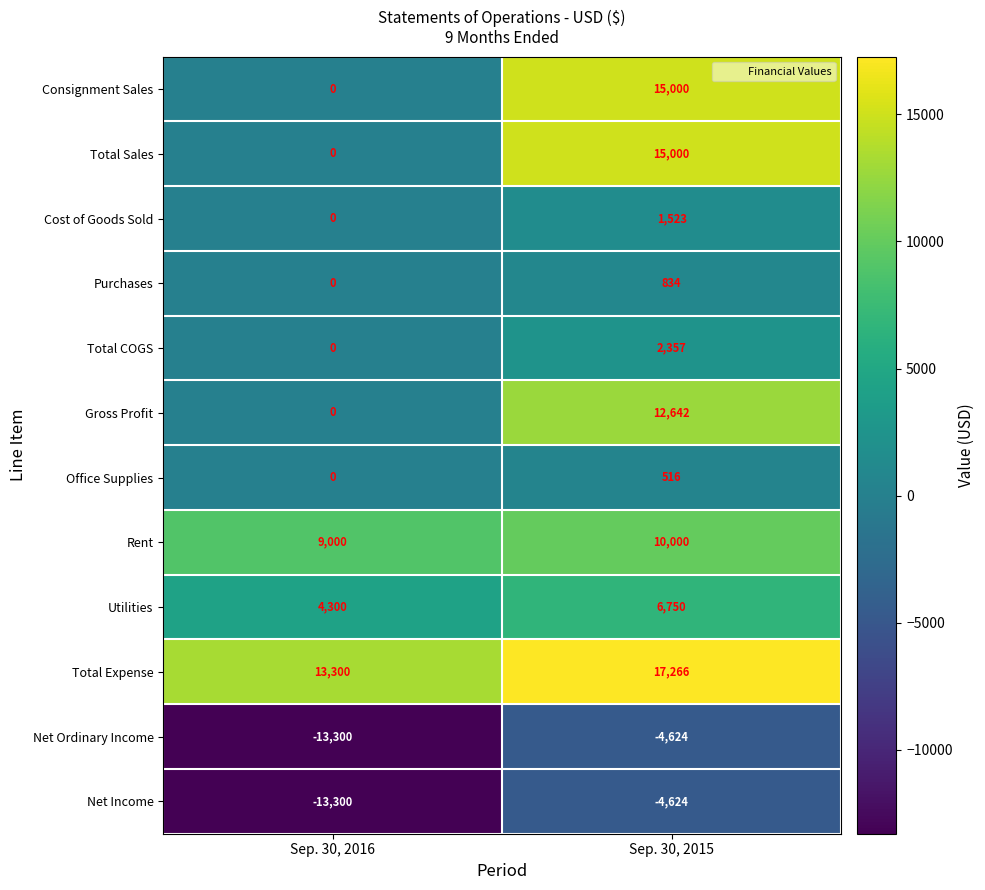

How many data points does each series have?

2